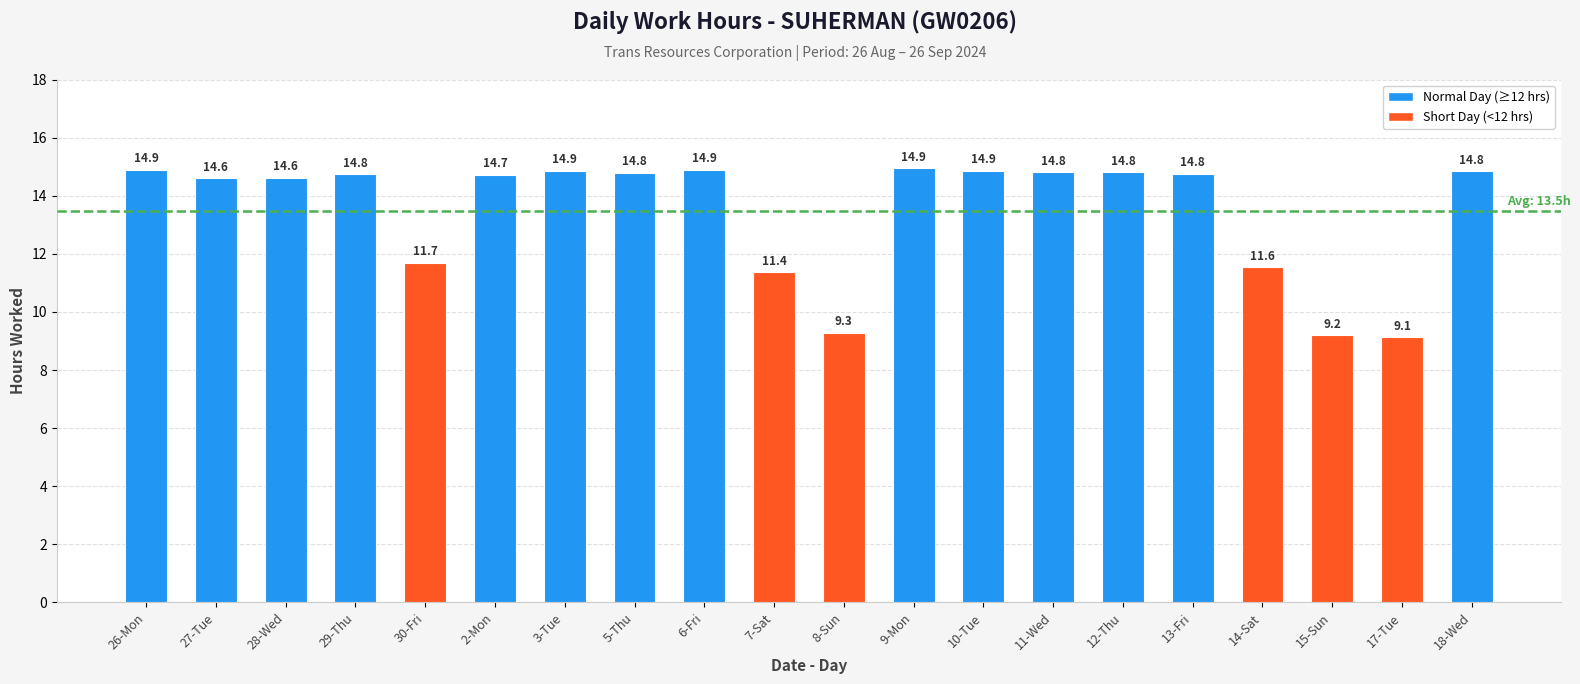

What is the sum of the values at 29-Thu and 7-Sat?

26.1